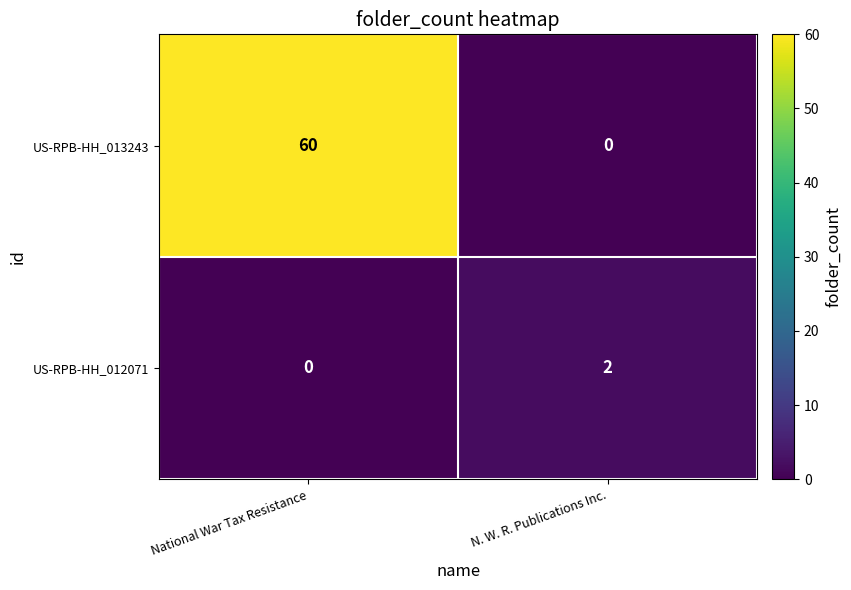

At N. W. R. Publications Inc., list the series in order from largest to smallest.

US-RPB-HH_012071, US-RPB-HH_013243